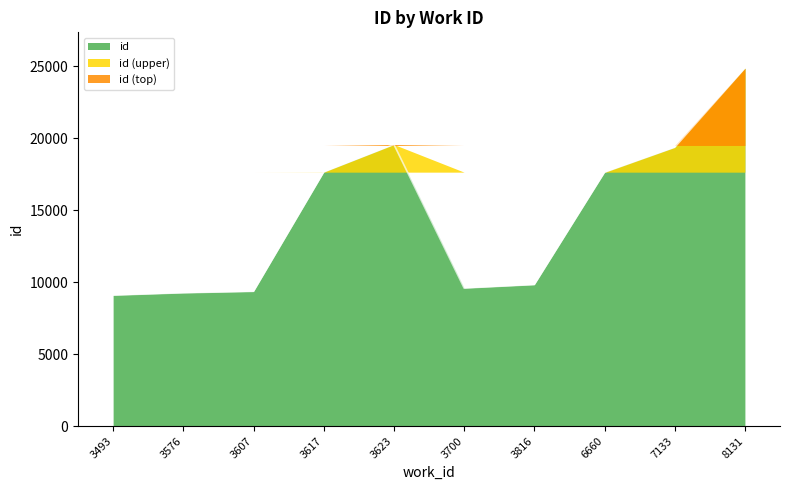

List the labels in order of value, smallest first.

3493, 3576, 3607, 3700, 3816, 6660, 3617, 7133, 3623, 8131